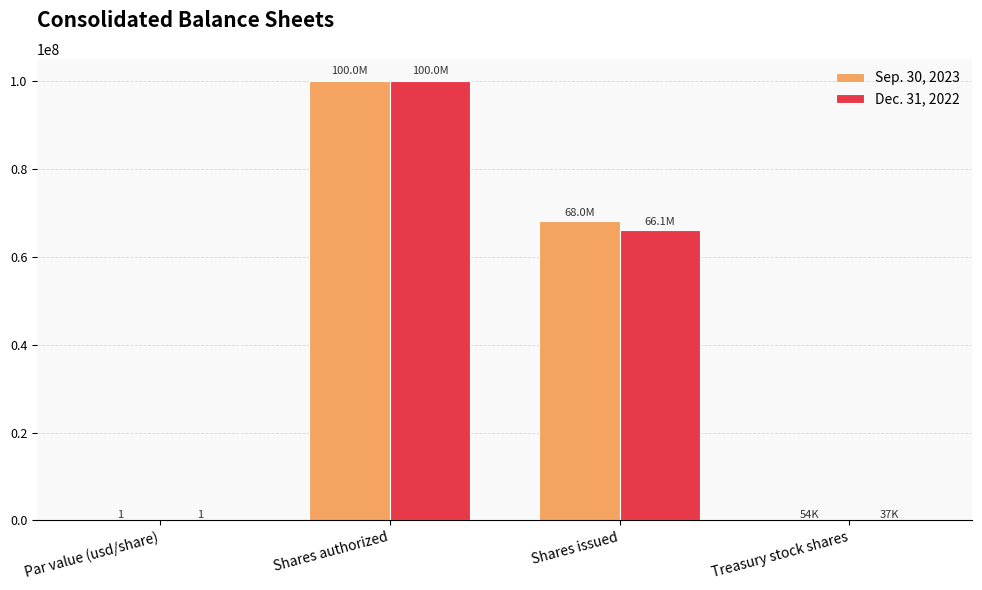

At which category is the sum across all series the highest?

Shares authorized